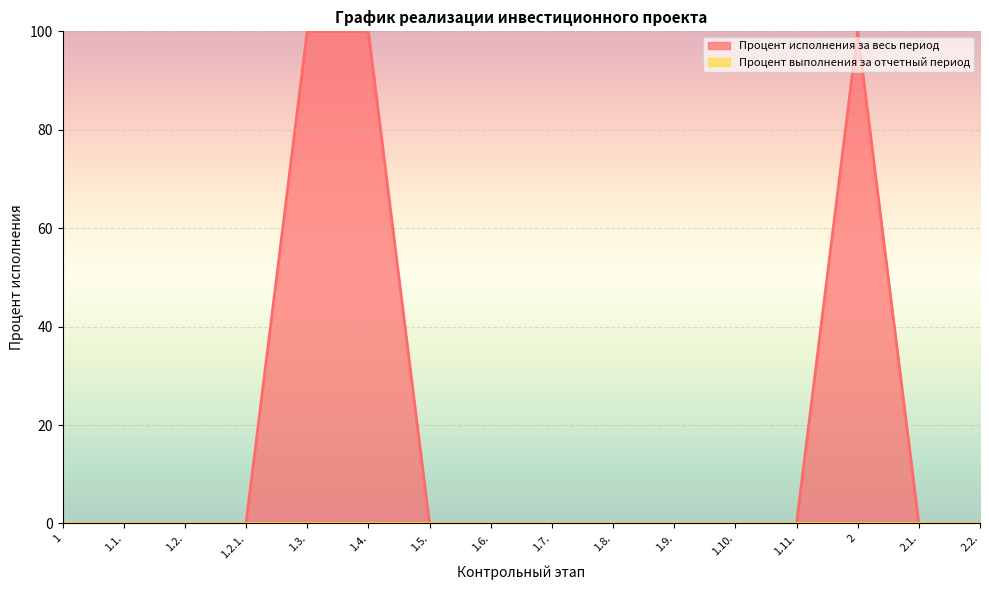

Is it true that the value at 1.3. is 100?

True